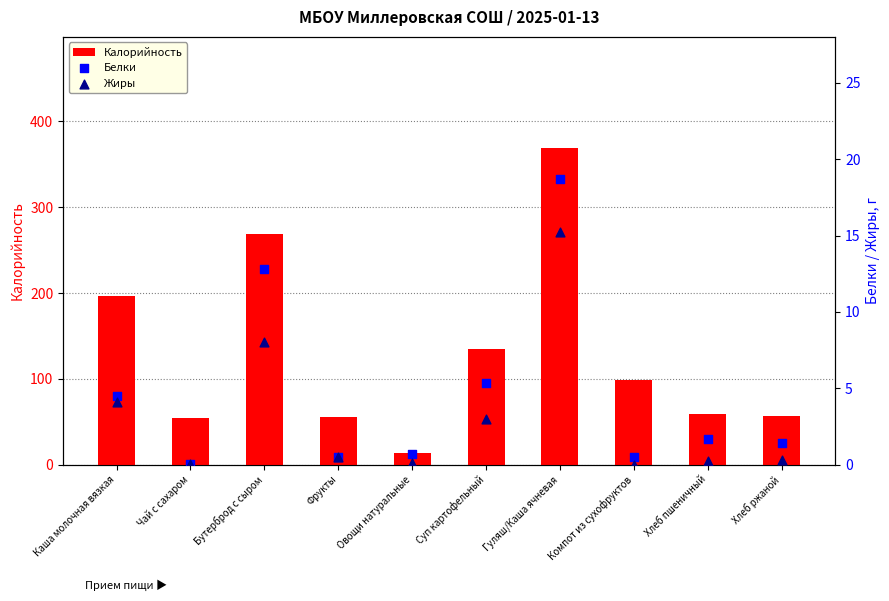

What is the total value across all series at Хлеб ржаной?

58.5